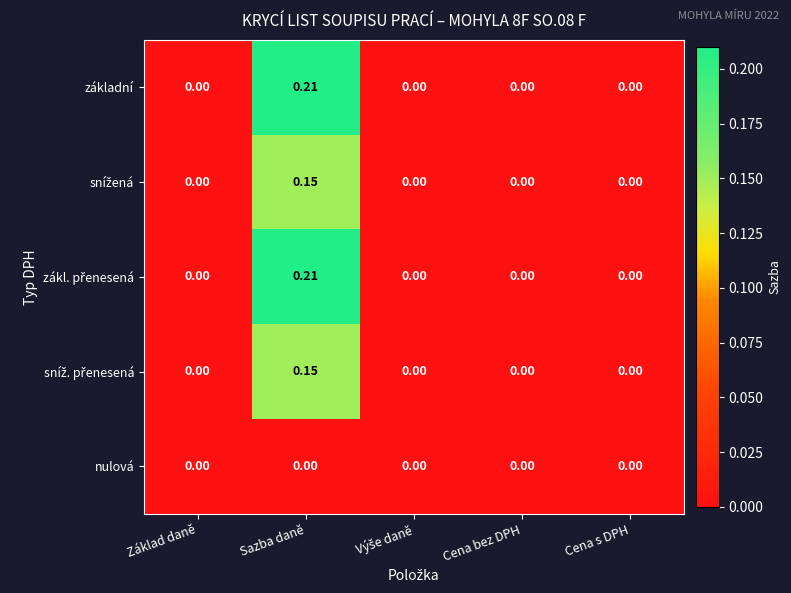

At which category is the sum across all series the highest?

Sazba daně